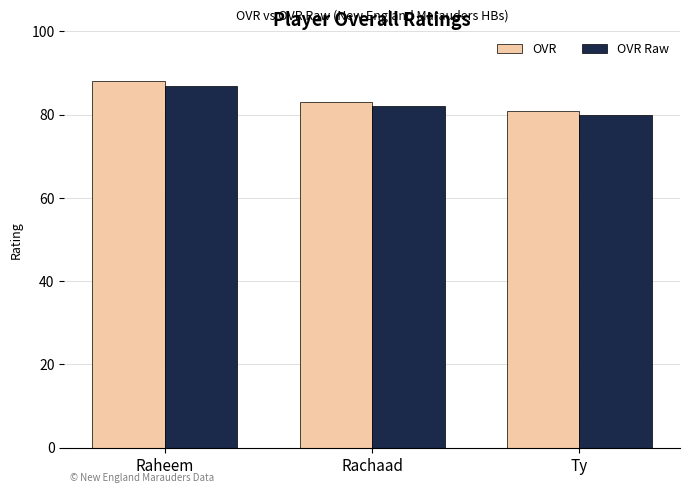

List the labels in order of OVR value, largest first.

Raheem, Rachaad, Ty